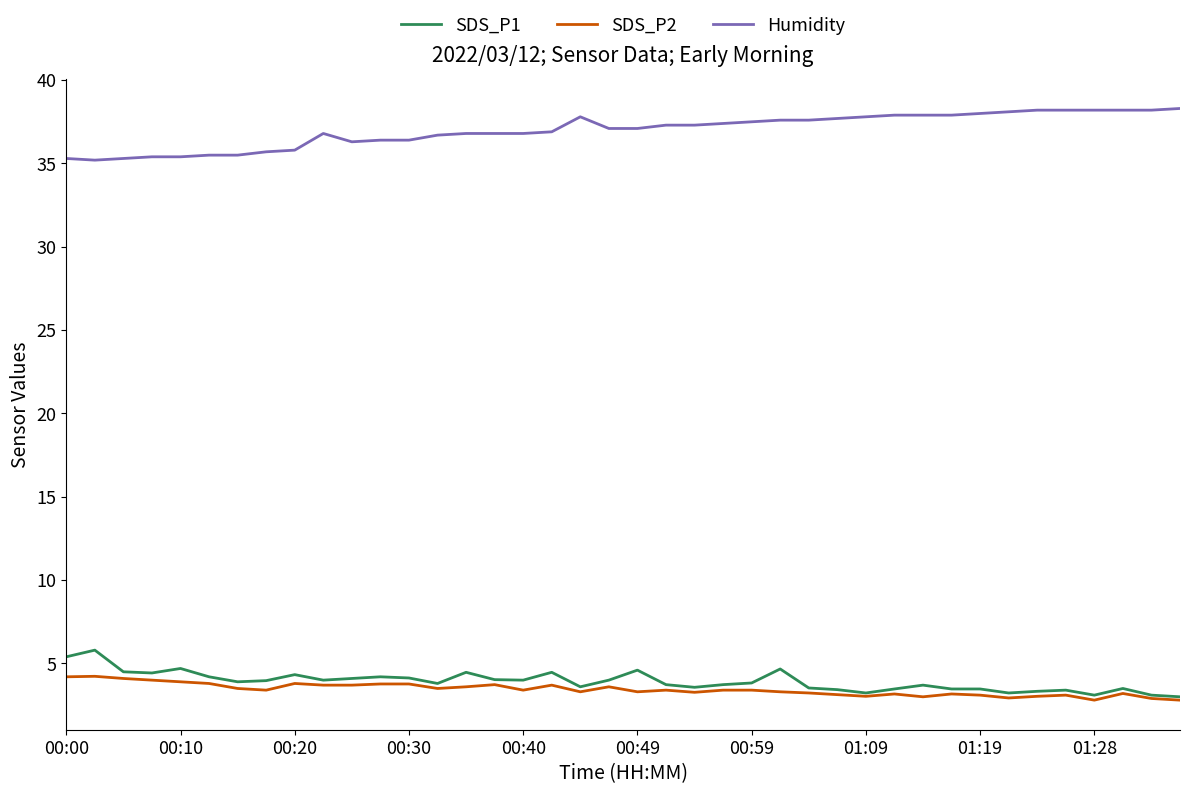

What are all the series names shown in the legend?

SDS_P1, SDS_P2, Humidity